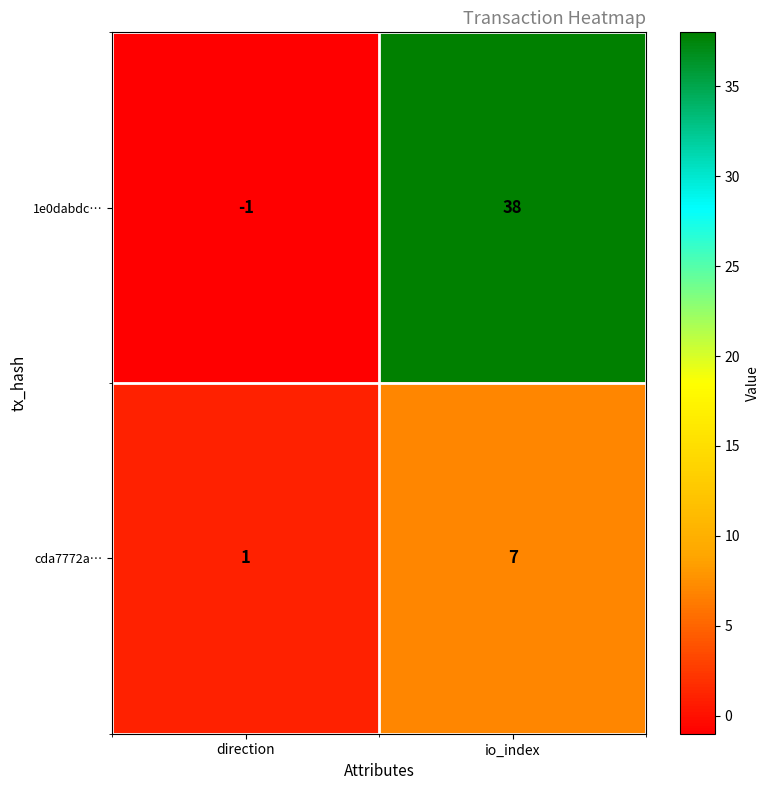

Reading right to left, what are all the values shown in this chart?

1e0dabdc…: io_index=38	direction=-1
cda7772a…: io_index=7	direction=1